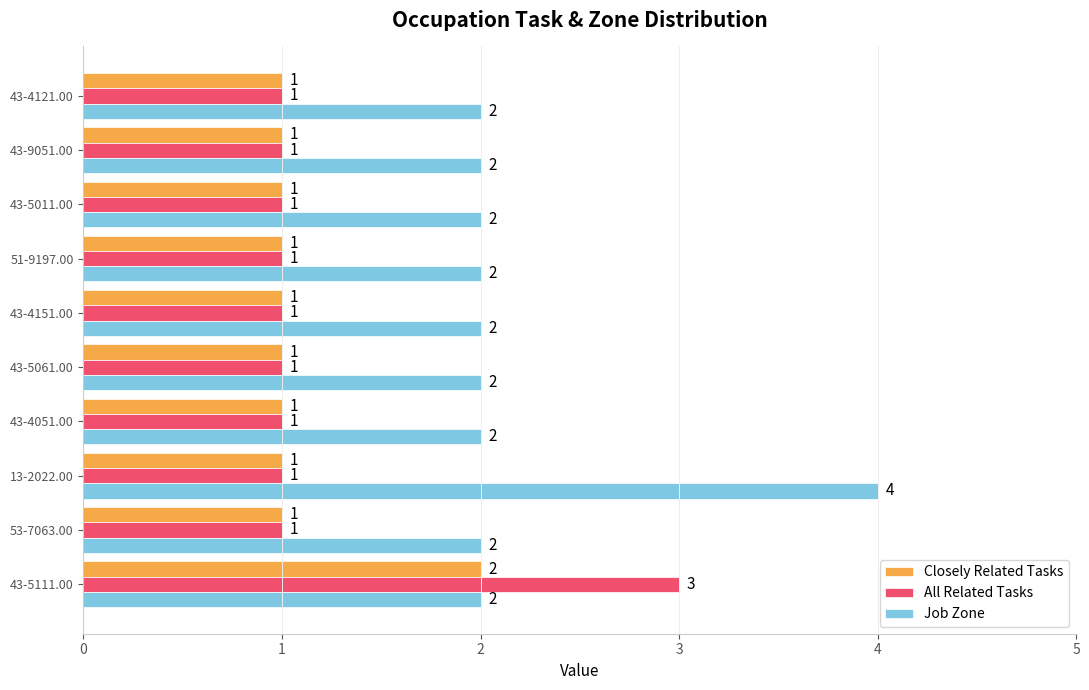

What is the difference between the highest and lowest values at 13-2022.00?

3